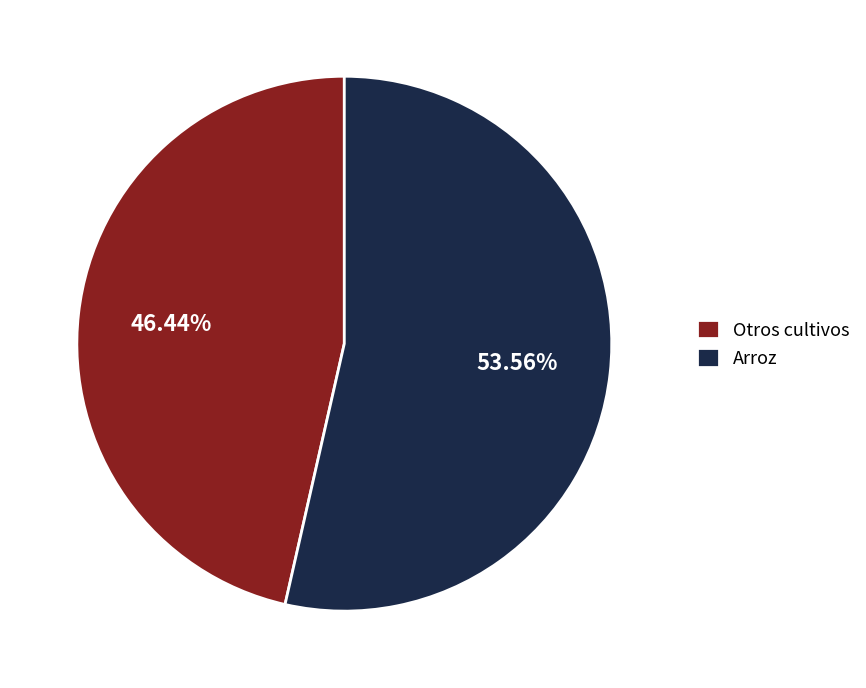

Which category has the biggest portion of the pie?

Arroz